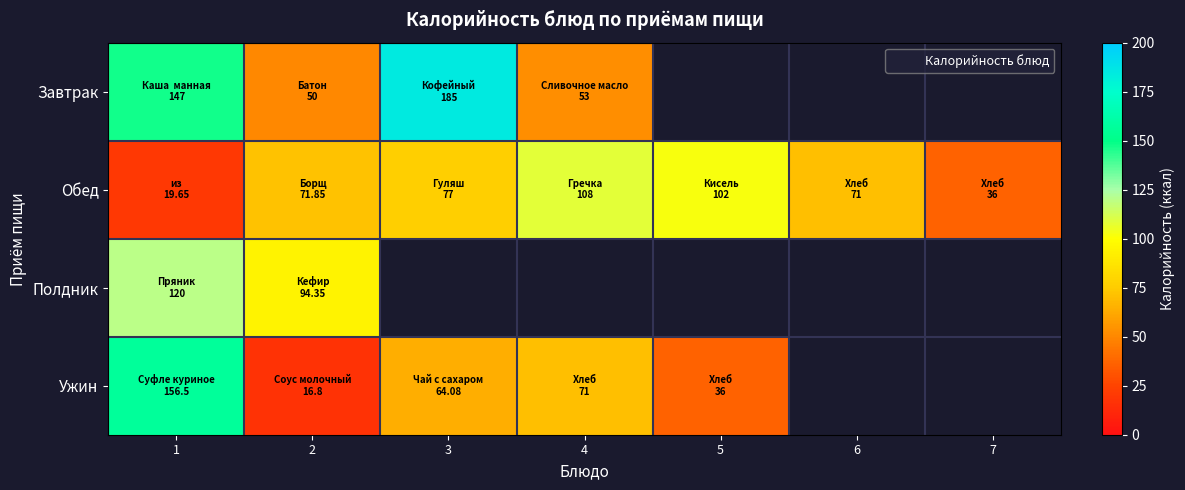

How many values in Завтрак are above zero?

4